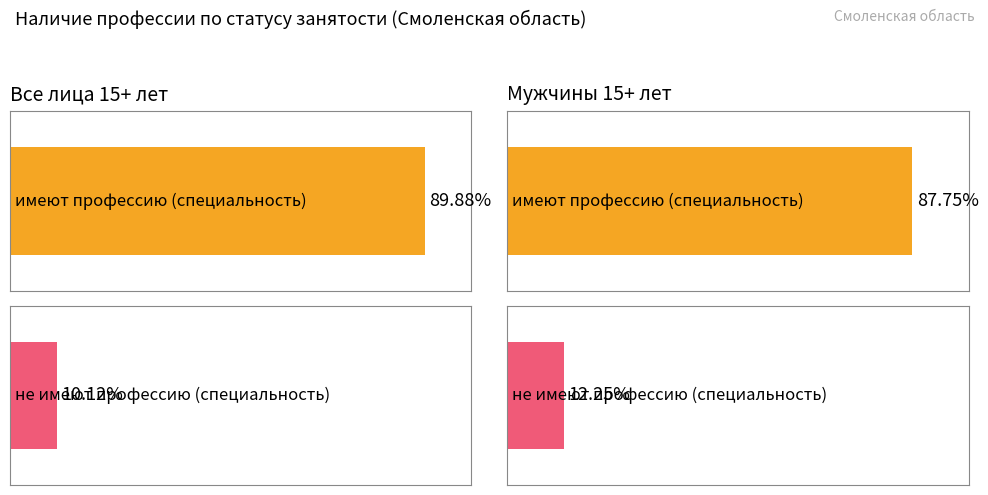

Which series changed the most between Все лица 15+ лет and Мужчины 15+ лет?

не имеют профессию (специальность)